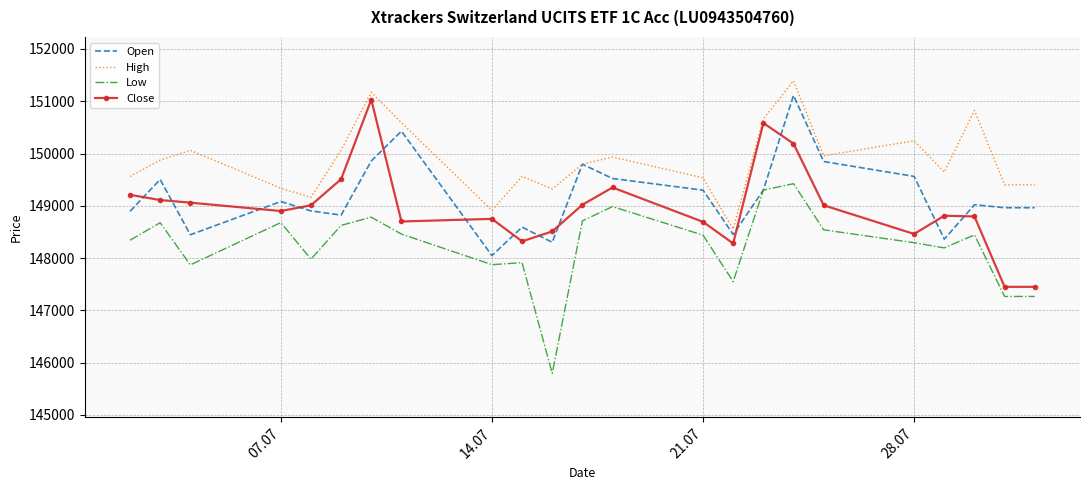

True or false: Low and High cross at least once.

False